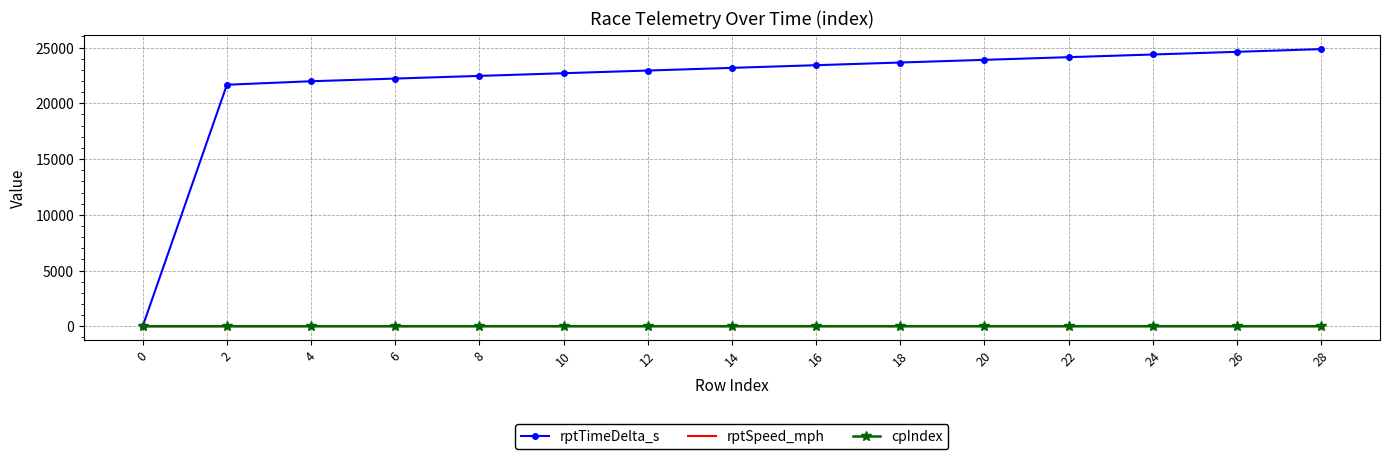

Which series has the largest total across all categories?

rptTimeDelta_s